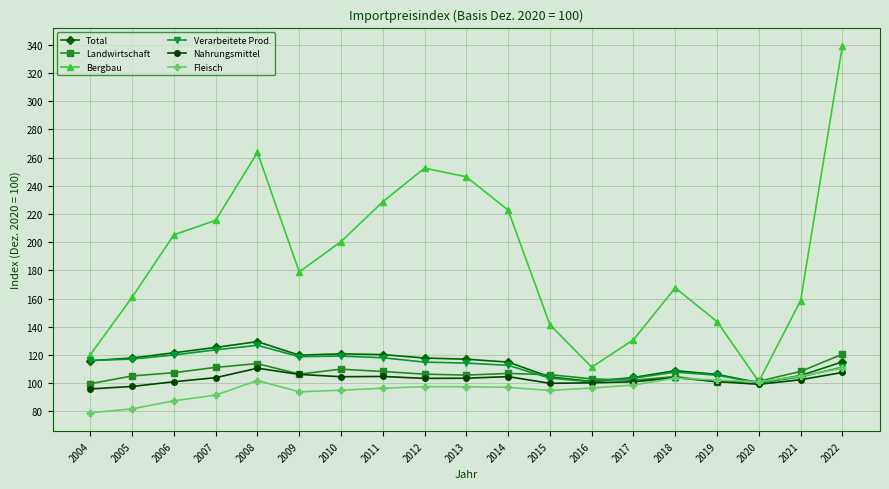

Which series has the widest spread of values?

Bergbau